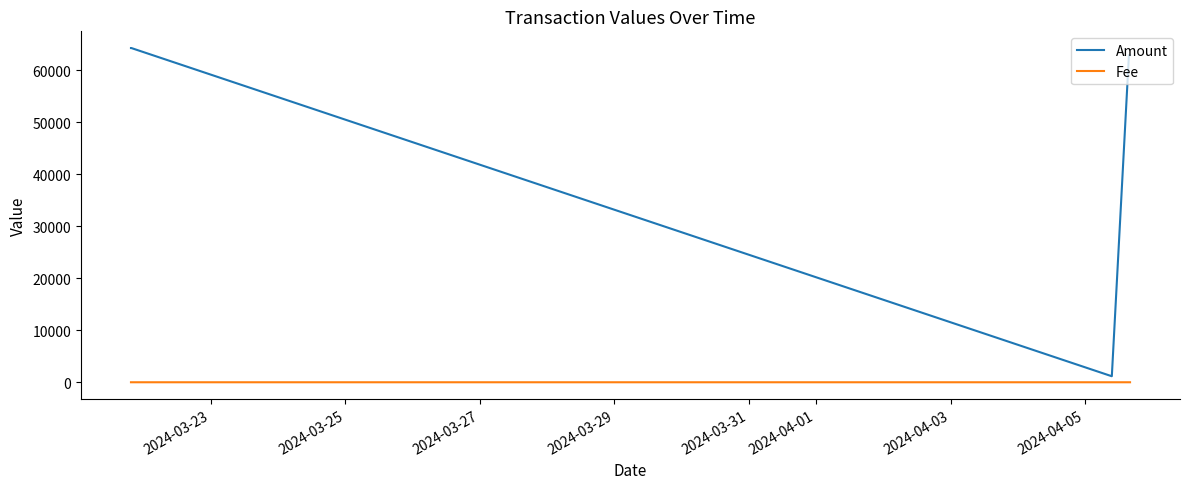

Is this an area chart (filled region under the line)?

No